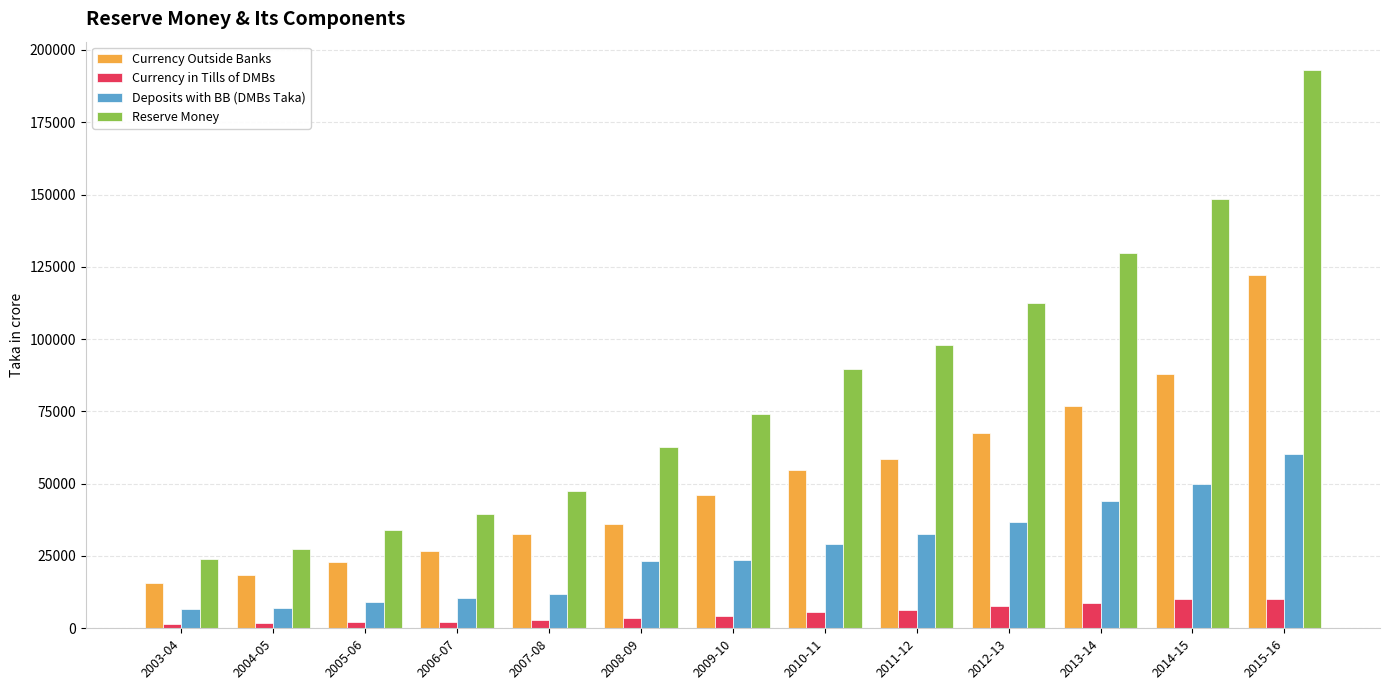

What is the difference between the highest and lowest values at 2011-12?

91323.3